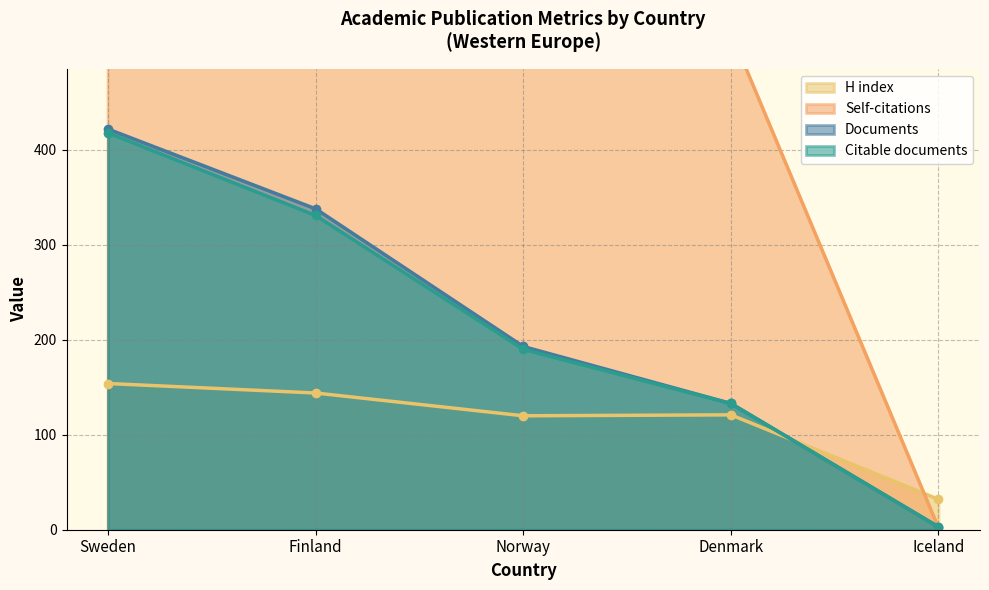

Is it true that Documents equals 213 at Finland?

False